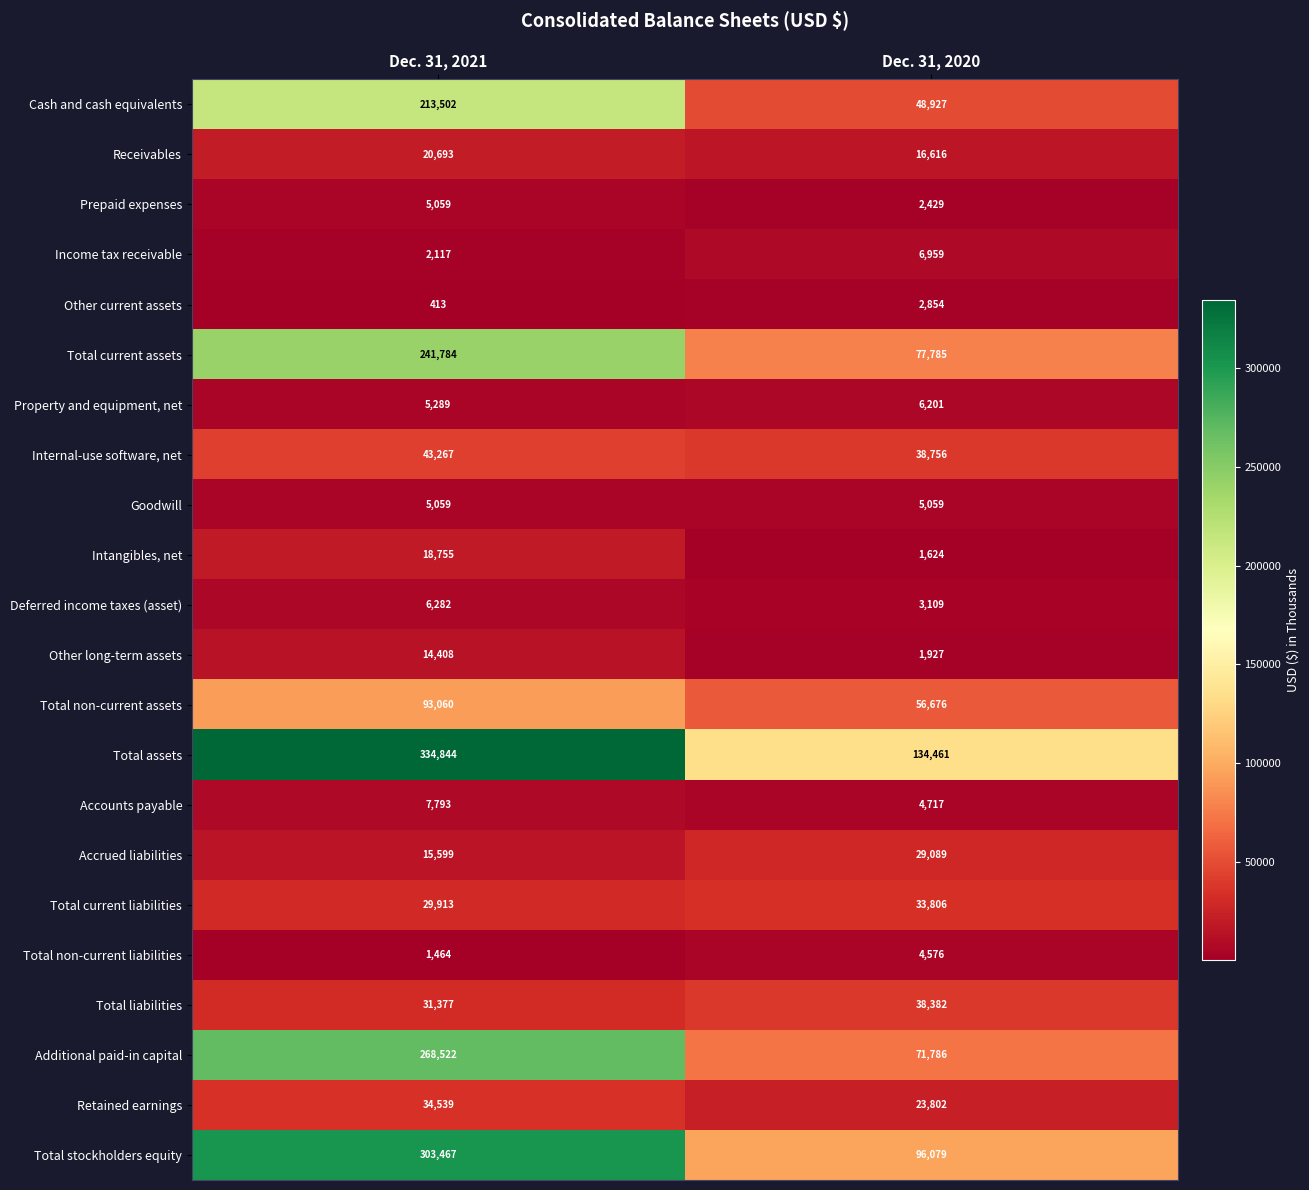

At which label does Prepaid expenses reach its minimum?

Dec. 31, 2020